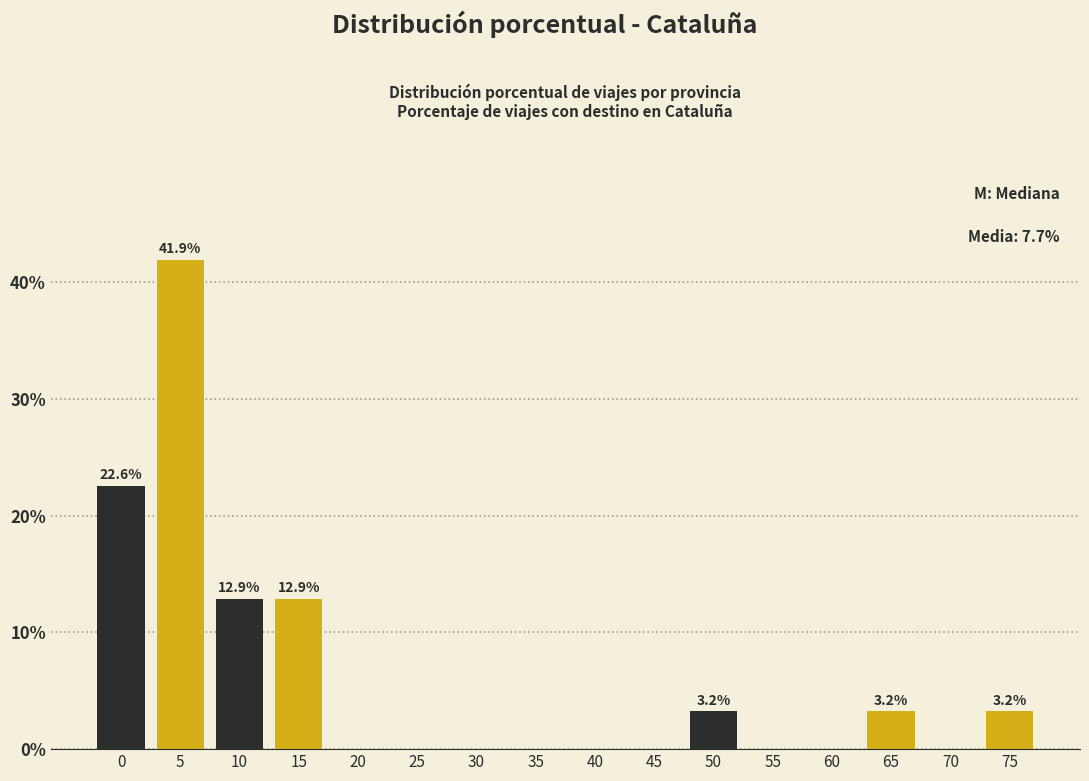

Reading left to right, list all the values displayed in this chart.

0=22.6	5=41.9	10=12.9	15=12.9	20=0.0	25=0.0	30=0.0	35=0.0	40=0.0	45=0.0	50=3.2	55=0.0	60=0.0	65=3.2	70=0.0	75=3.2